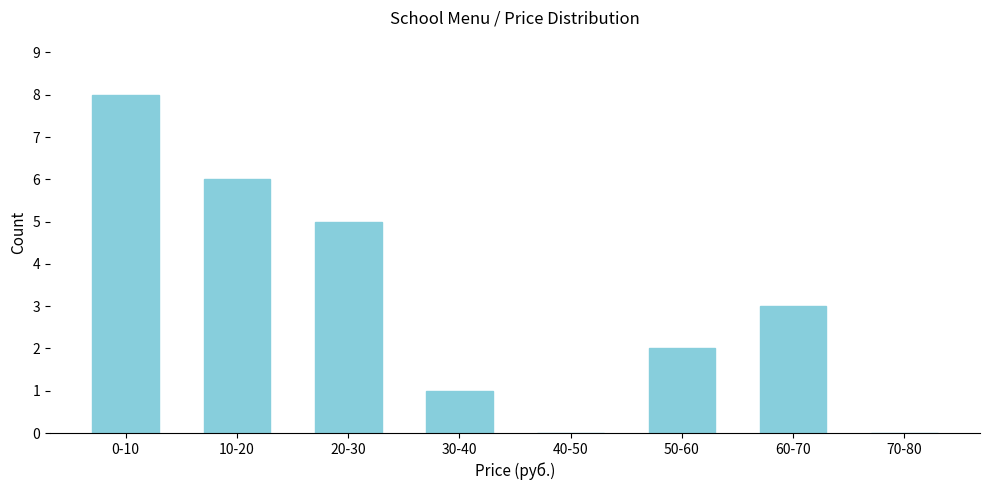

Reading left to right, transcribe all the data shown in this chart.

0-10=8	10-20=6	20-30=5	30-40=1	40-50=0	50-60=2	60-70=3	70-80=0